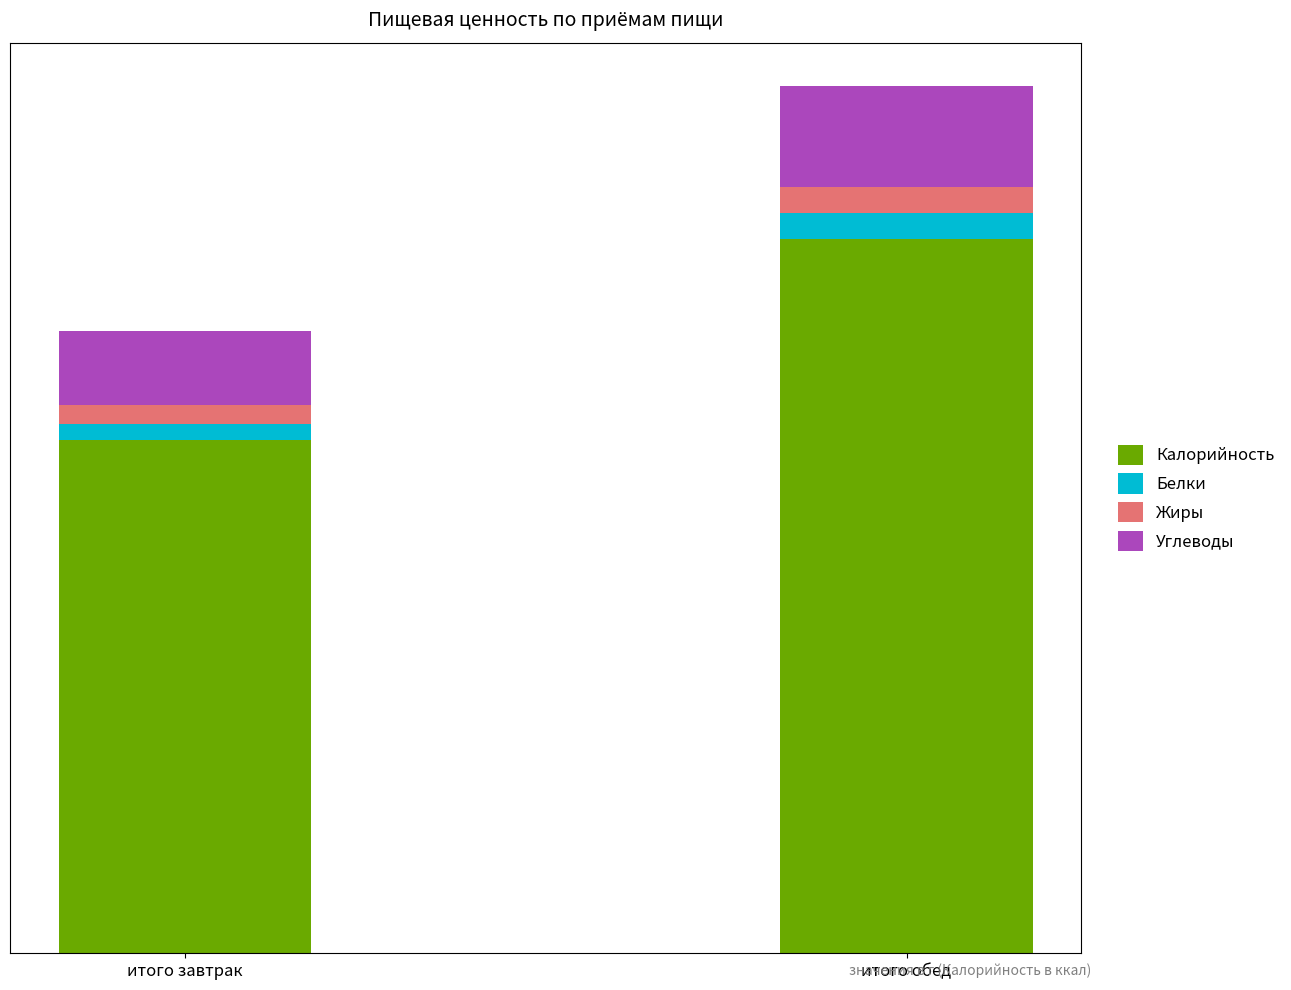

At how many categories does at least one series exceed 466?

2